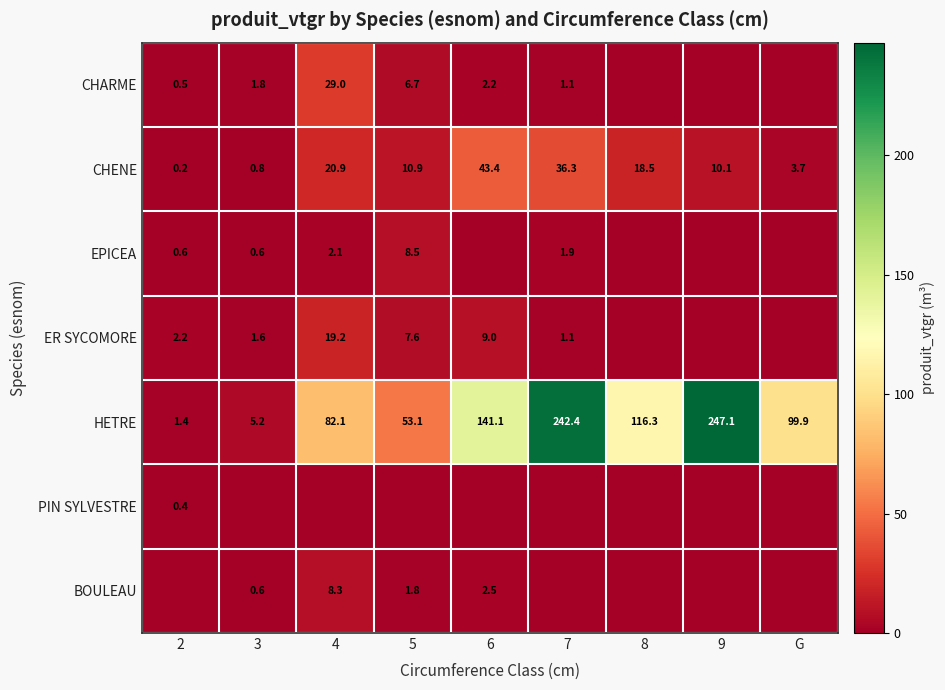

What is the spread (max minus min) of values at 8?

116.3